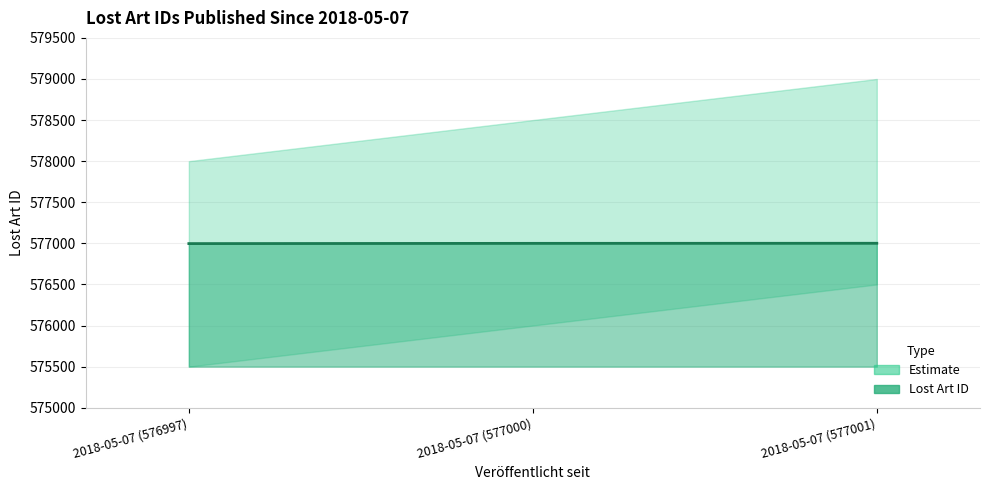

At which label is the value closest to 576999?

2018-05-07 (577000)